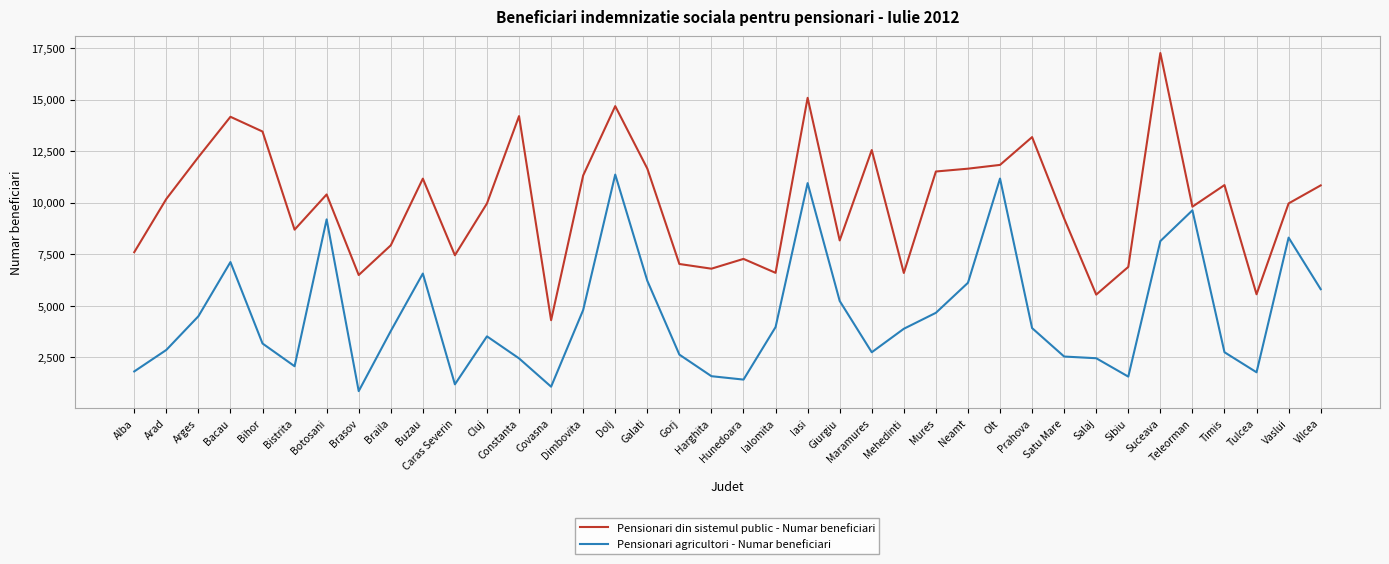

What are all the series names shown in the legend?

Pensionari din sistemul public - Numar beneficiari, Pensionari agricultori - Numar beneficiari